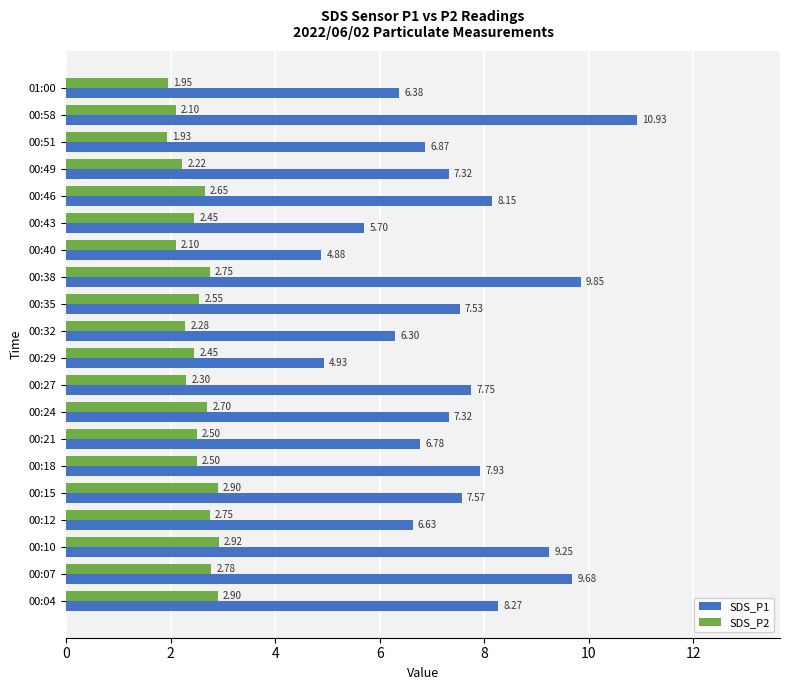

Which series changed the most between 00:29 and 00:43?

SDS_P1